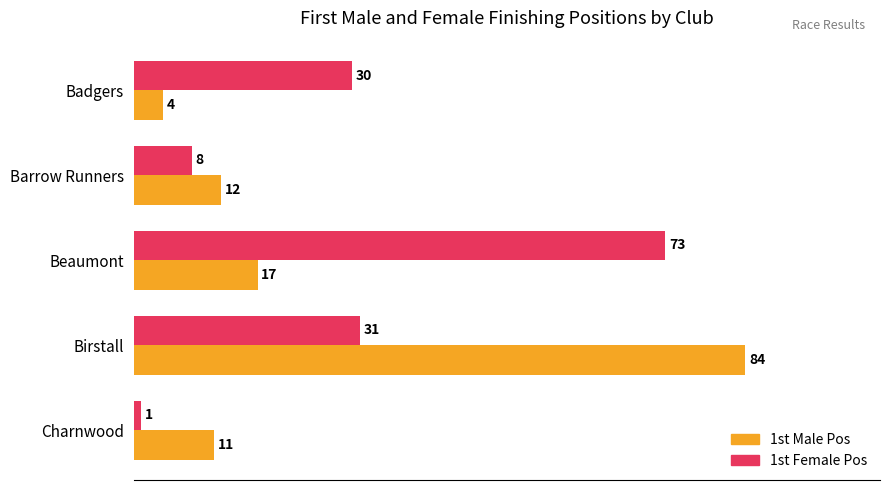

What is the total value across all series at Badgers?

34